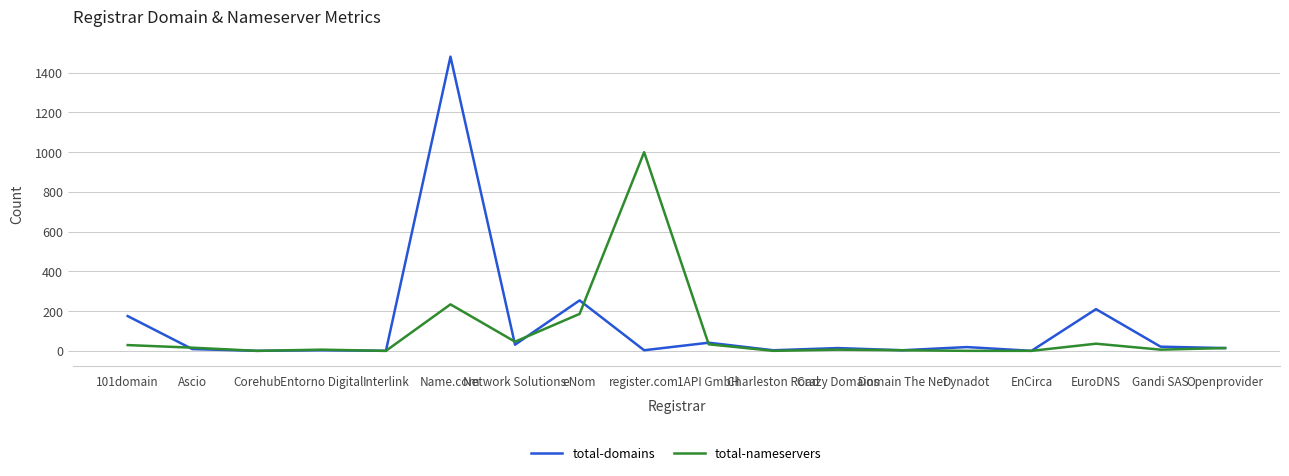

At how many categories does at least one series exceed 1443?

1